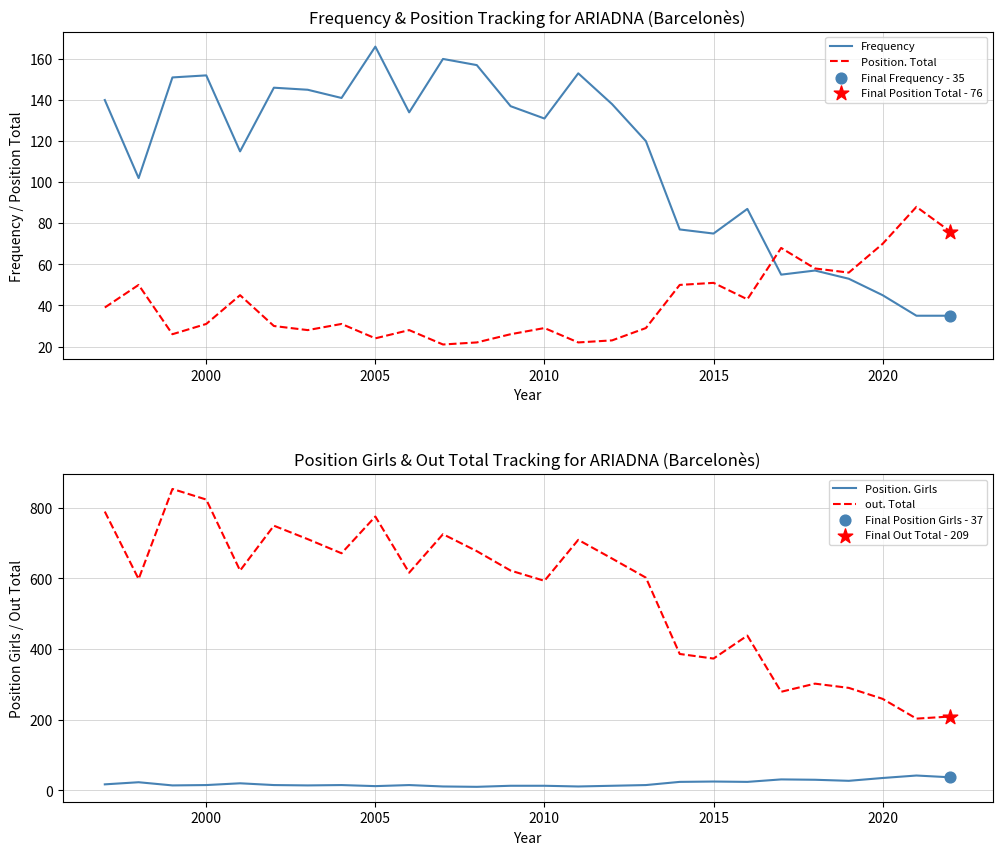

True or false: Position. Girls and out. Total cross at least once.

False